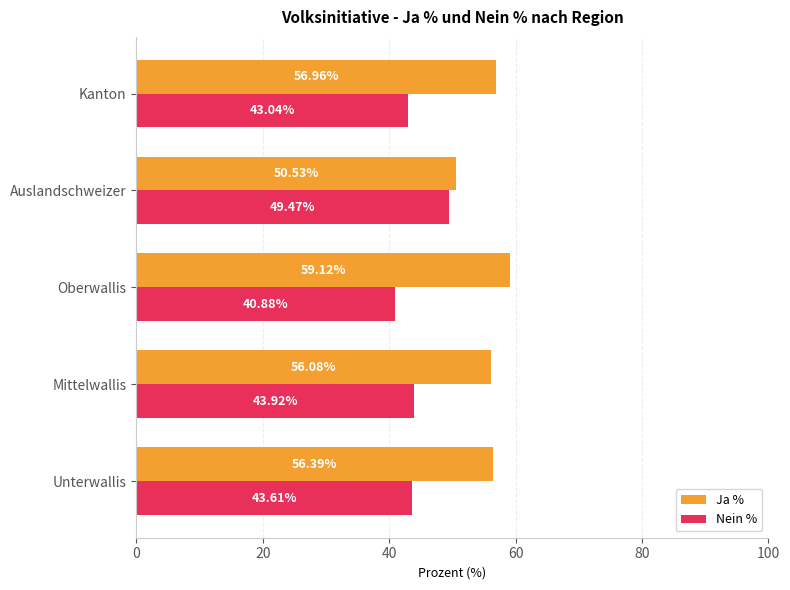

What is the highest value of the Nein % series?

49.5